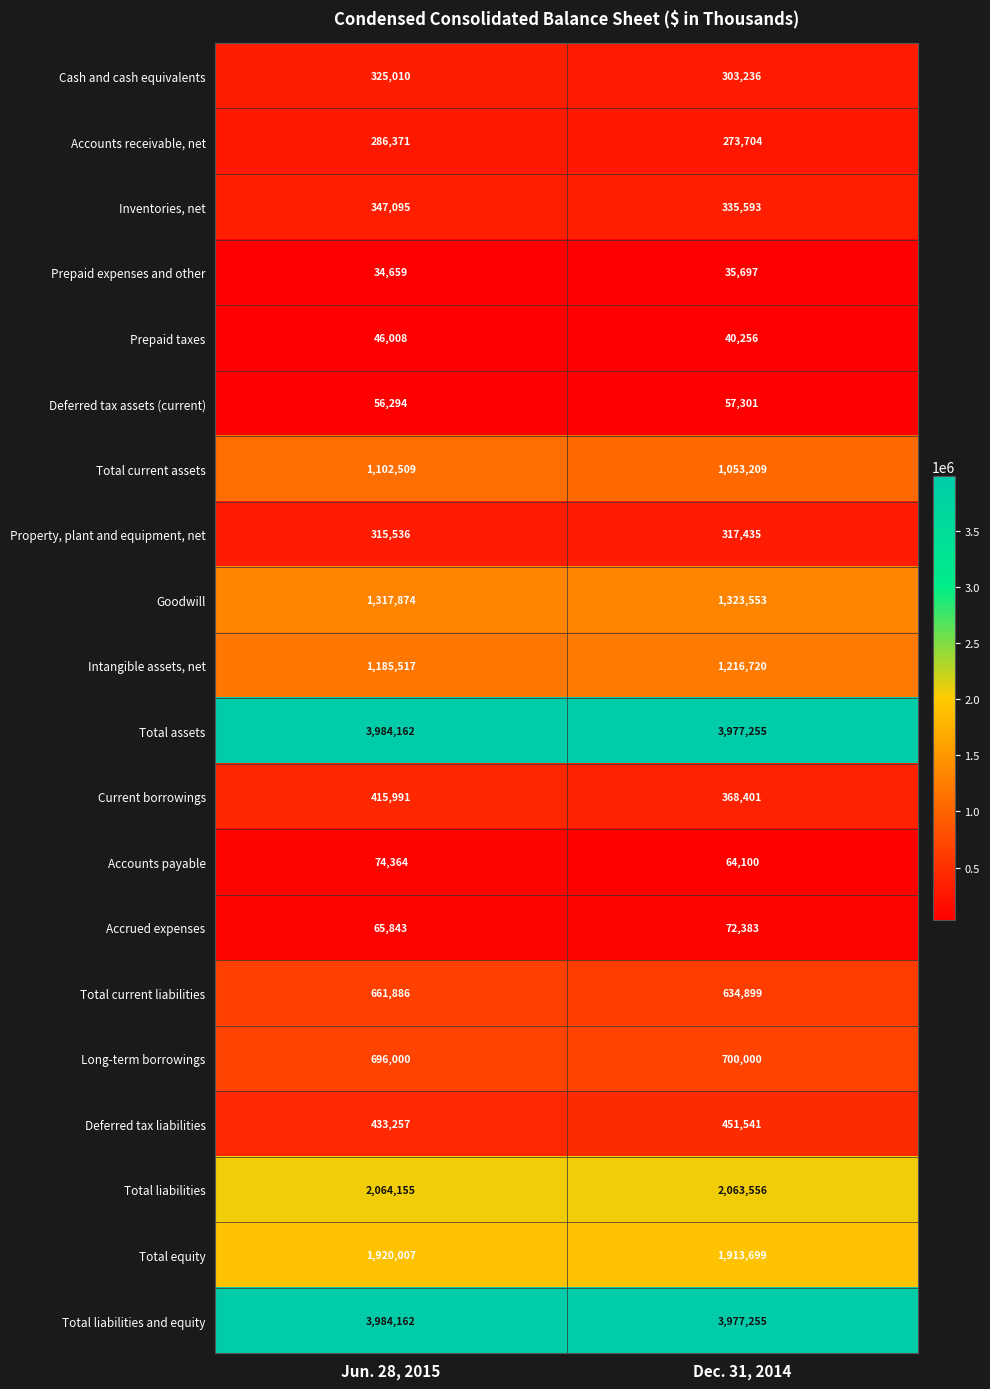

What value does the Accounts payable series have at Dec. 31, 2014, to the nearest 100?

64100